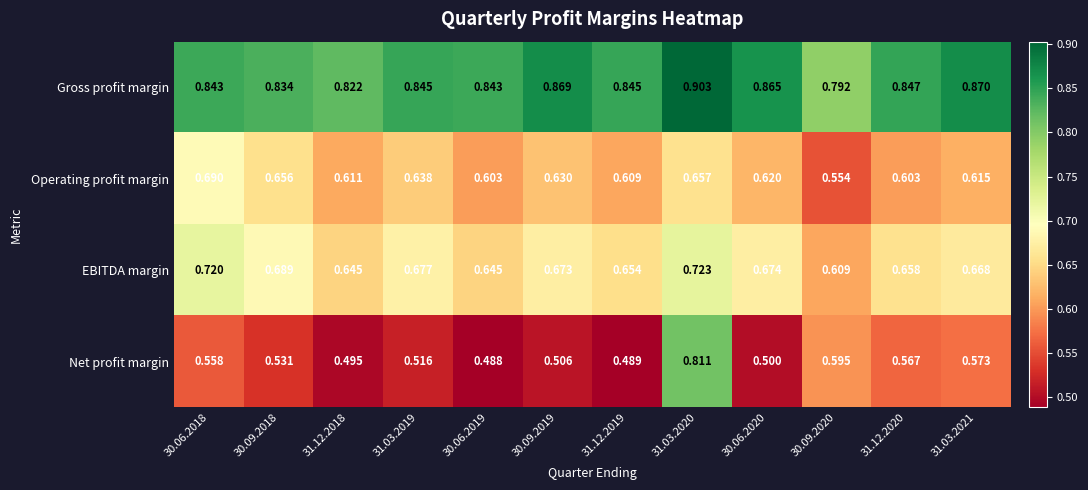

Which label corresponds to the smallest value in the chart?

30.06.2019